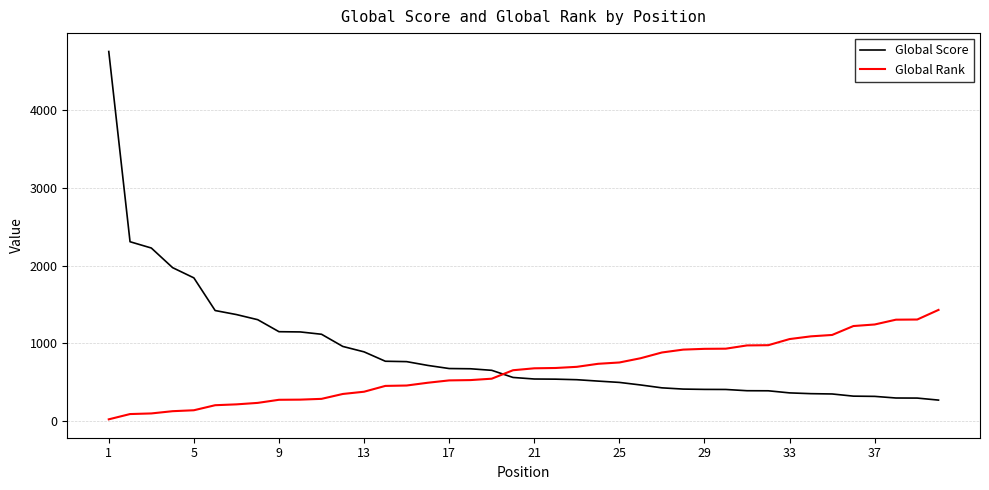

Which series has the largest total across all categories?

Global Score